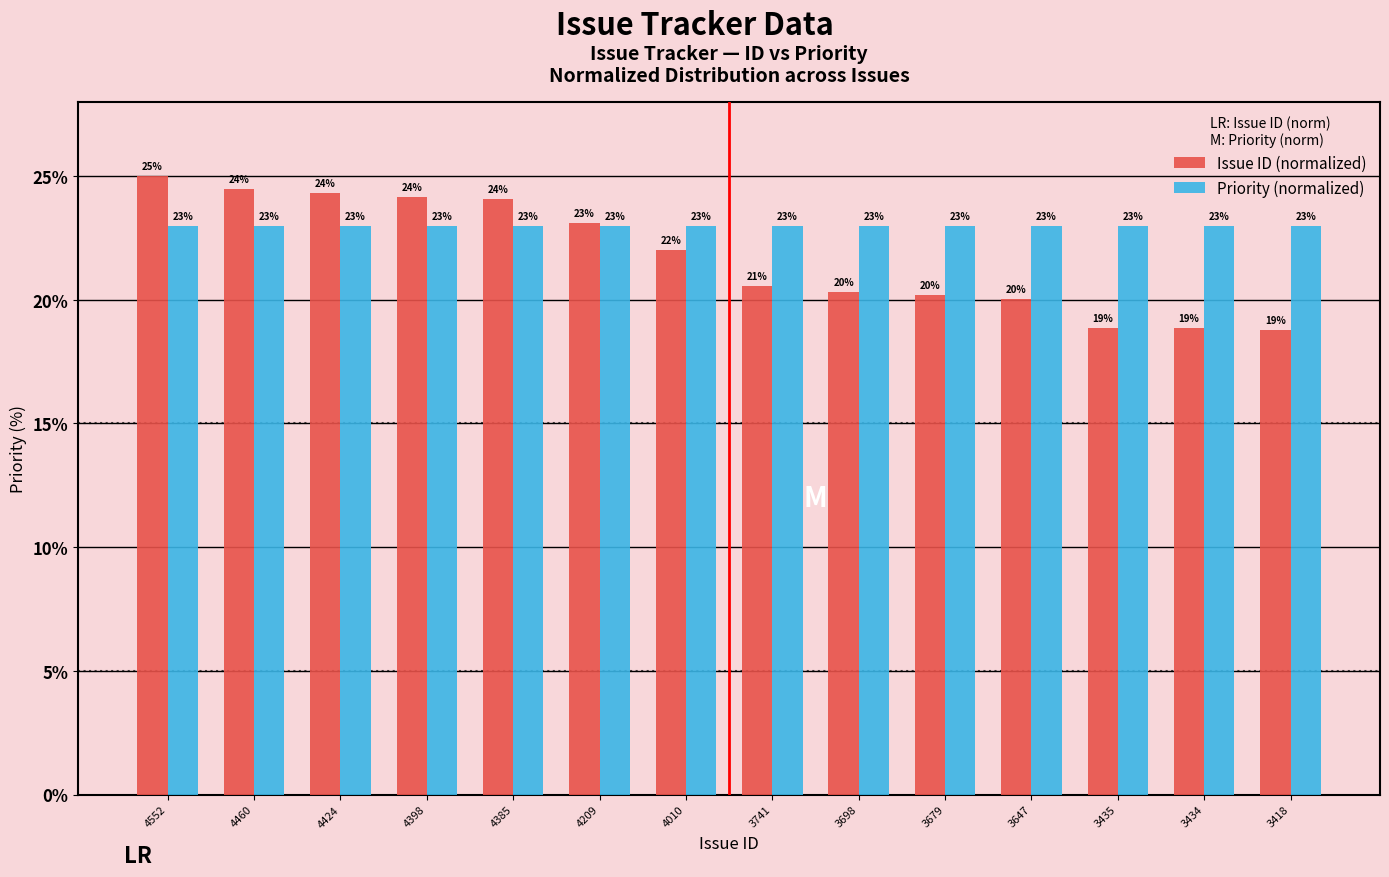

How many bars are there in total?

28